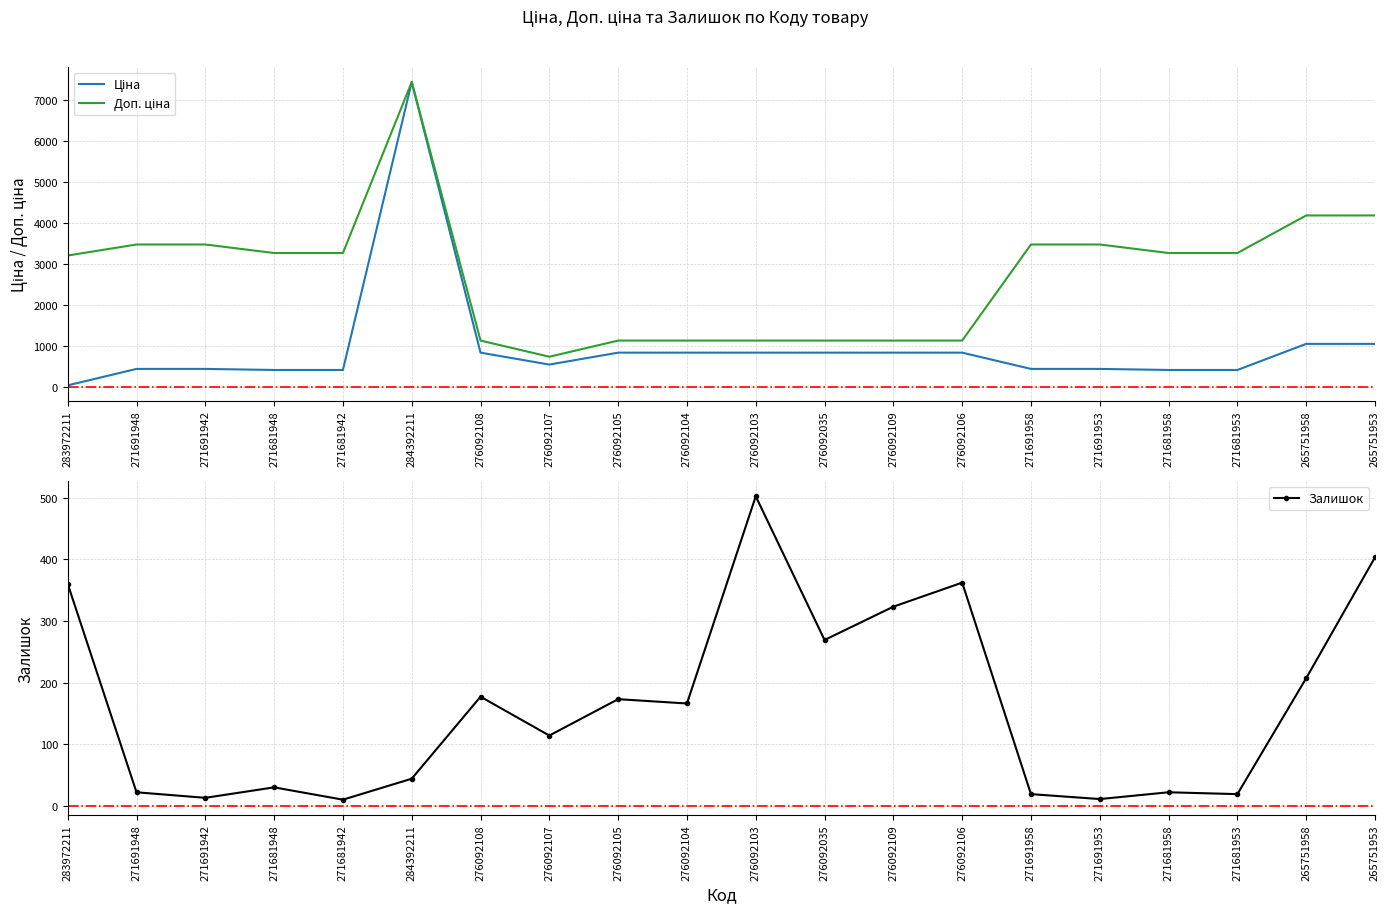

Where does the Доп. ціна series first go above 3265?

271691948